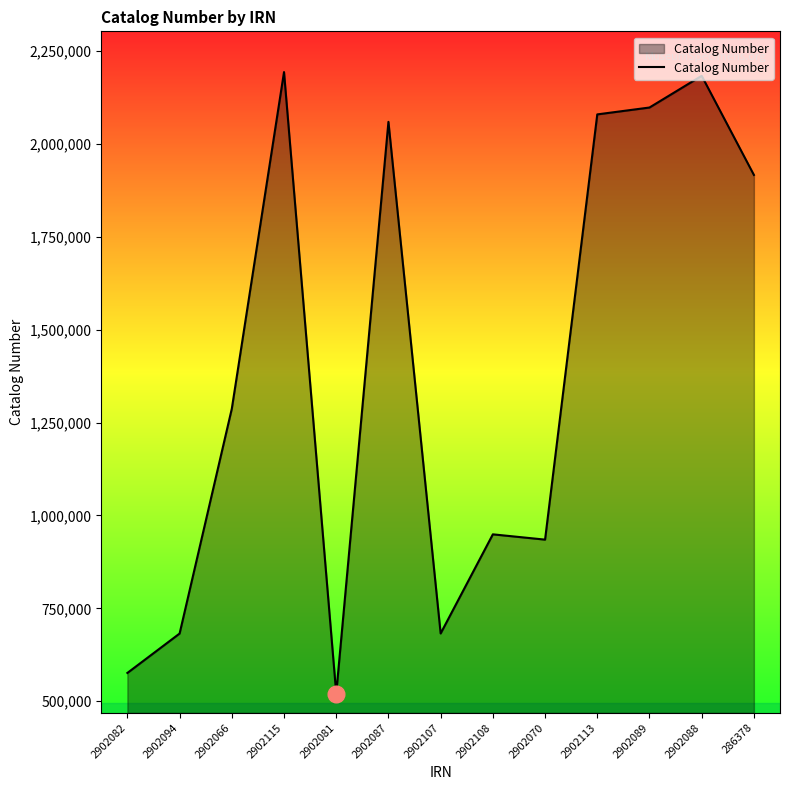

At which category does the data reach its first local peak?

2902115